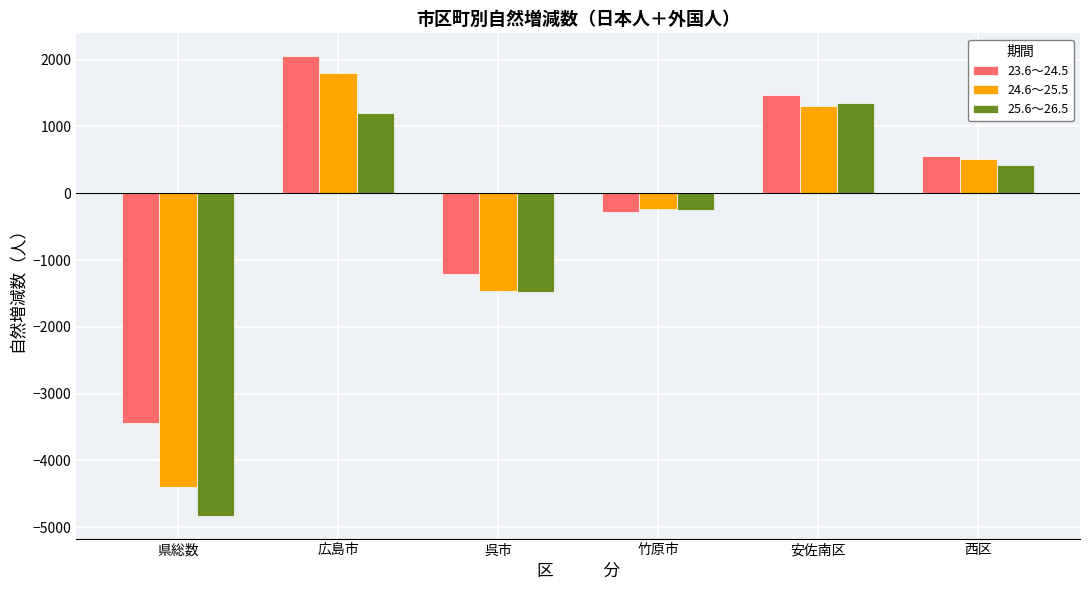

What is the maximum value shown in the chart?

2049